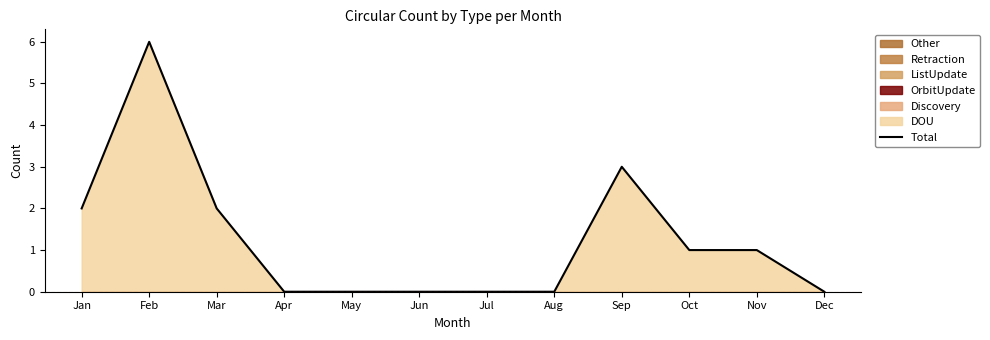

Rank the categories by value from lowest to highest.

Apr, May, Jun, Jul, Aug, Dec, Oct, Nov, Jan, Mar, Sep, Feb